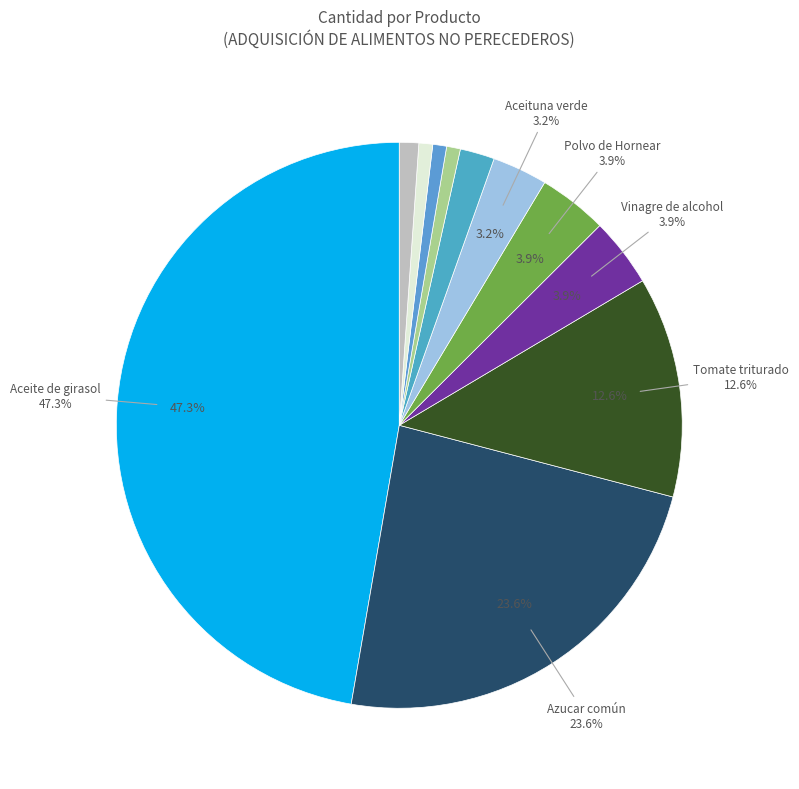

Does any single category account for the majority?

No